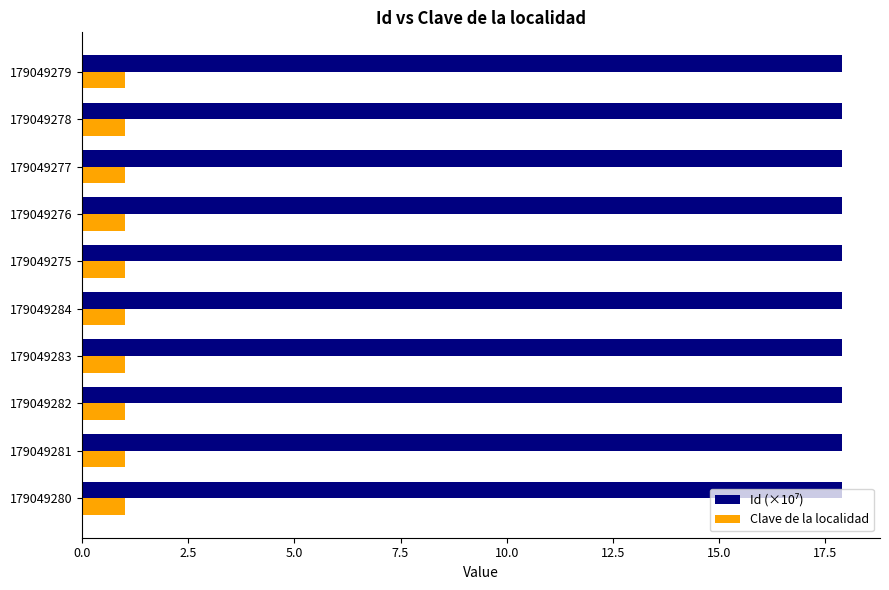

What is the difference between the highest and lowest values at 179049281?

16.9